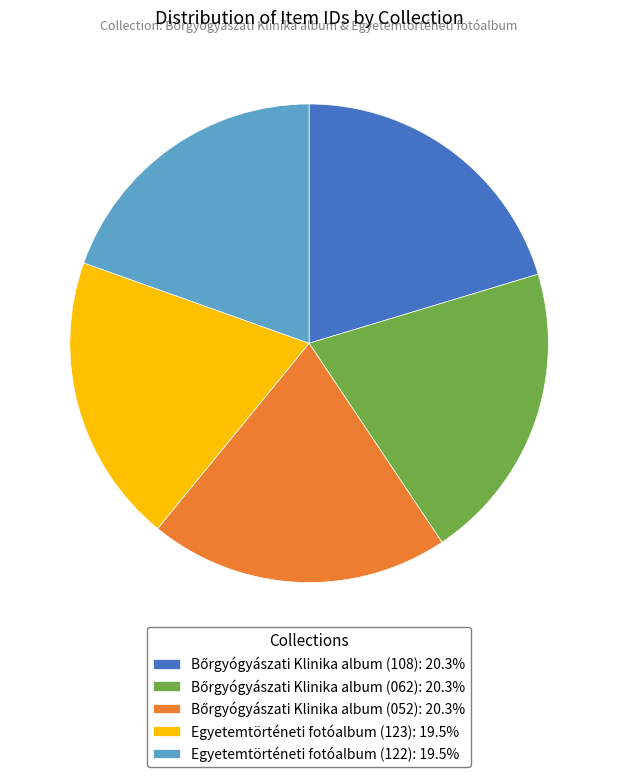

Does any single category account for the majority?

No